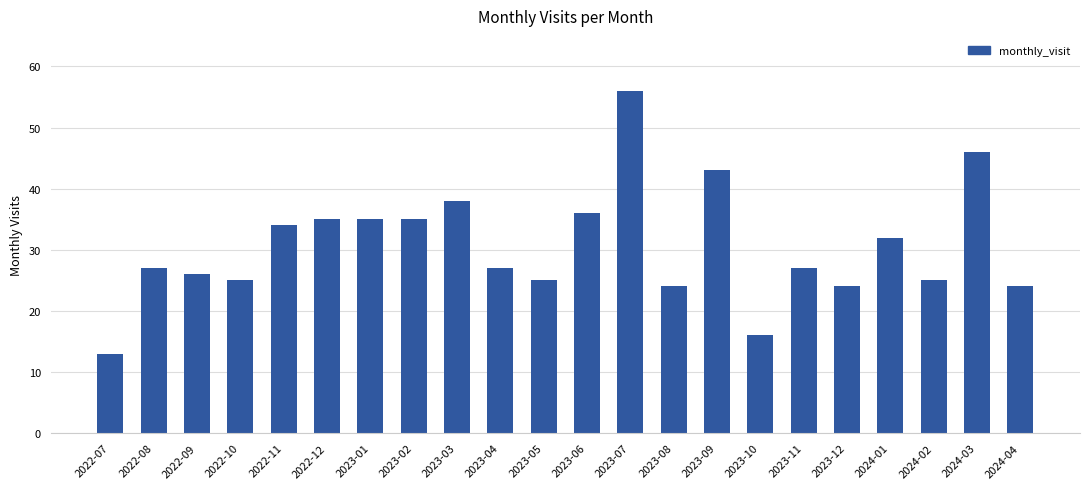

What is the label of the 16th bar from the right?

2023-01